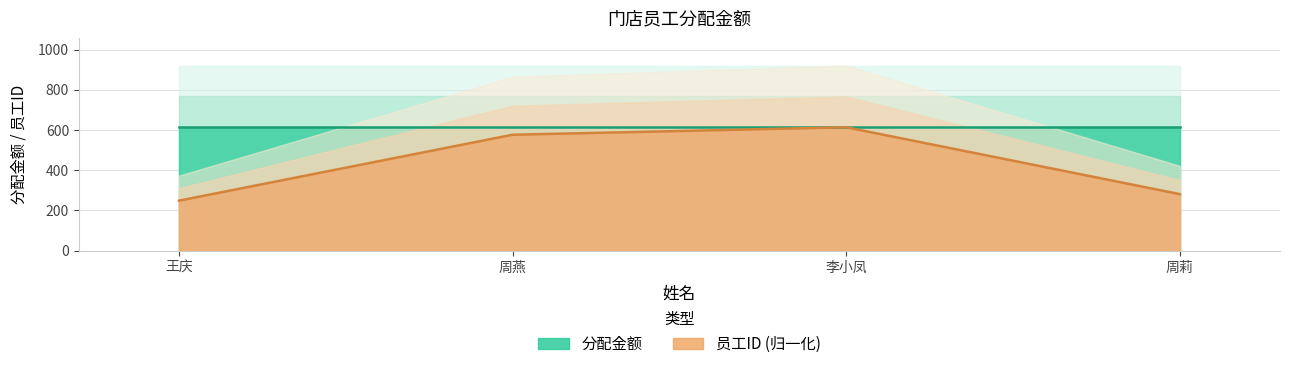

Rank the categories by value from lowest to highest.

王庆, 周莉, 周燕, 李小凤